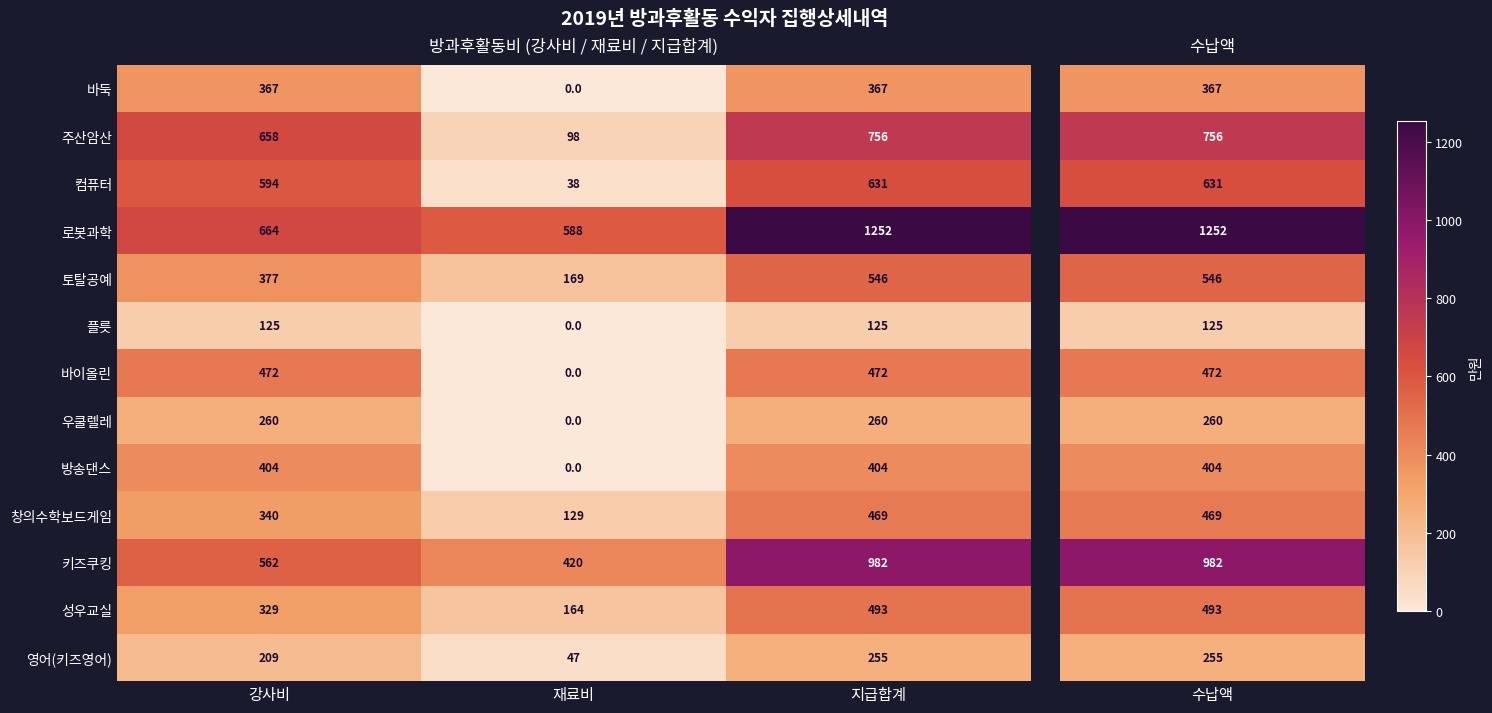

What value does the 바이올린 series have at 지급합계?

472